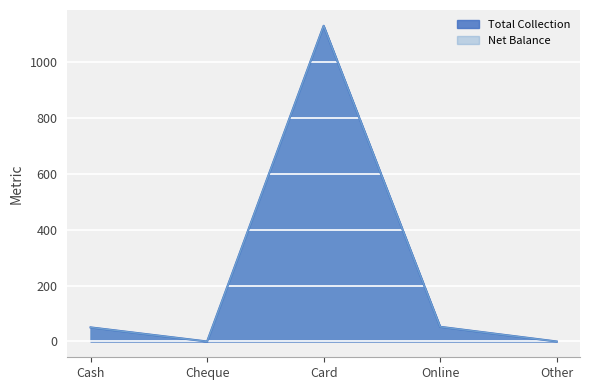

The value of Net Balance at Online is 19.2. True or false?

False